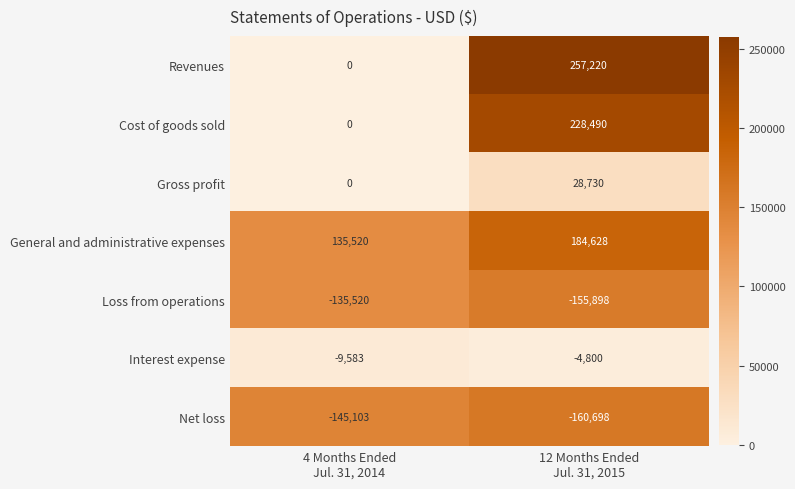

Which series has the widest spread of values?

Revenues